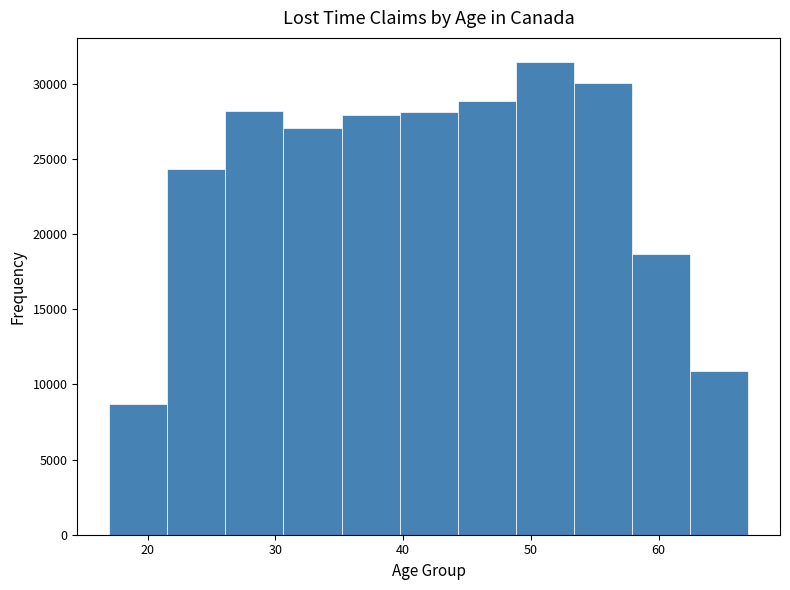

Which range on the x-axis has the tallest bar?

49 to 53